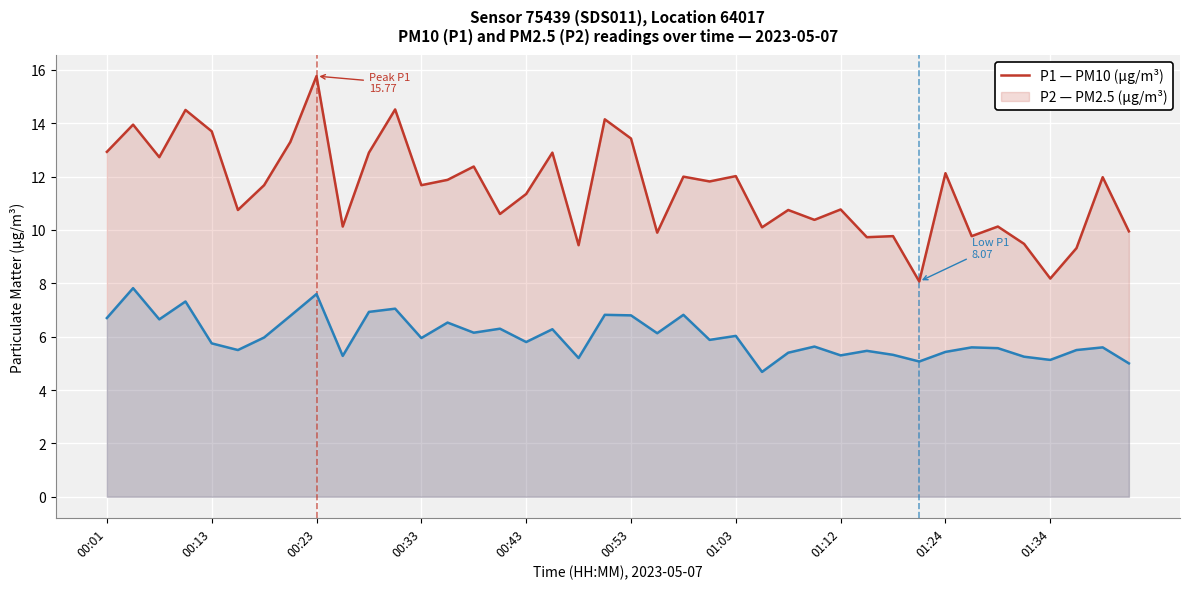

Which series has the largest total across all categories?

P1